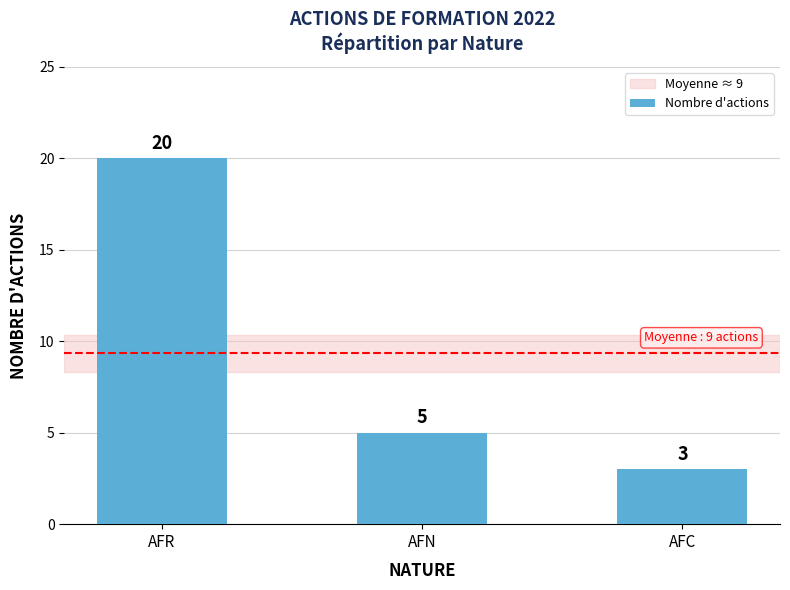

How many data points does each series have?

3